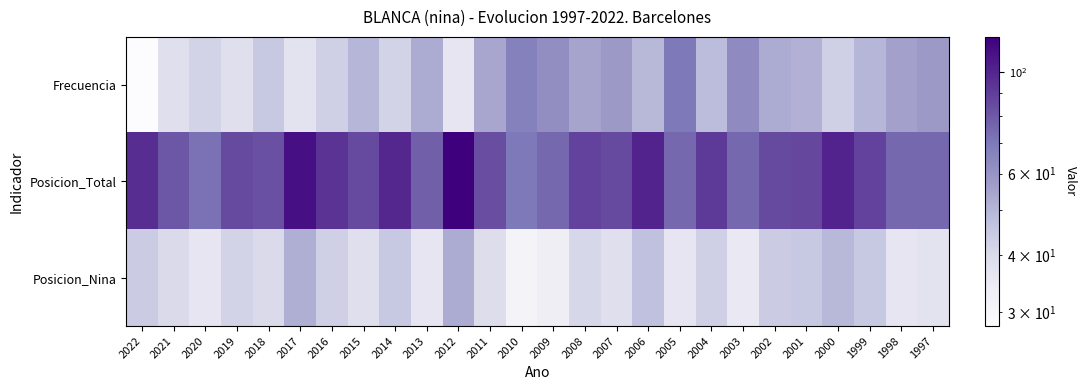

Which series has the largest range (max minus min)?

Posicion_Total